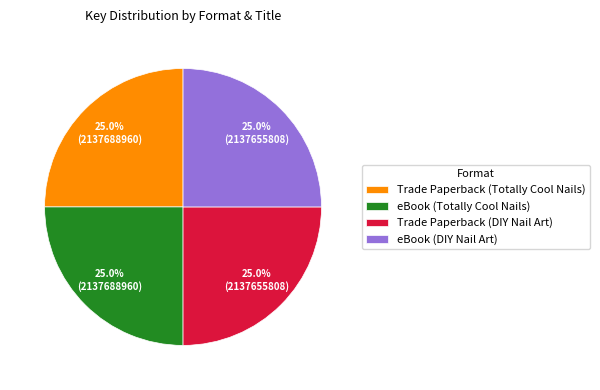

To the nearest percent, what is the combined percentage of Trade Paperback (Totally Cool Nails) and eBook (DIY Nail Art)?

50%